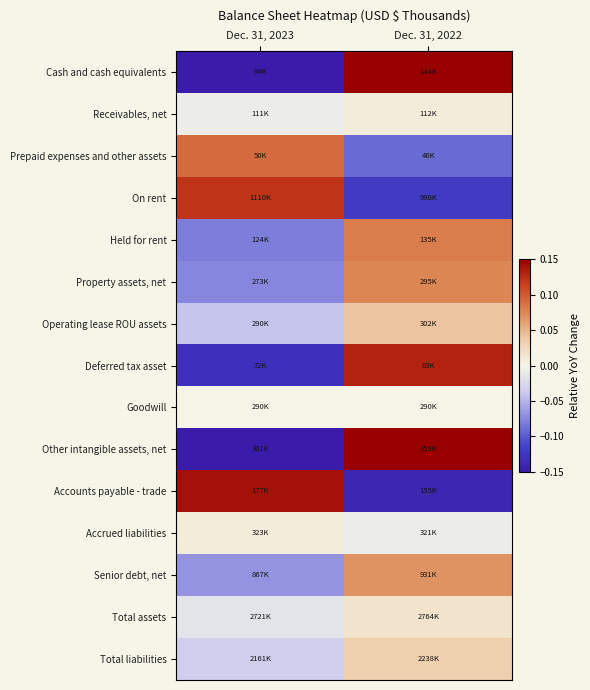

Between Dec. 31, 2023 and Dec. 31, 2022, which is larger?

Dec. 31, 2022